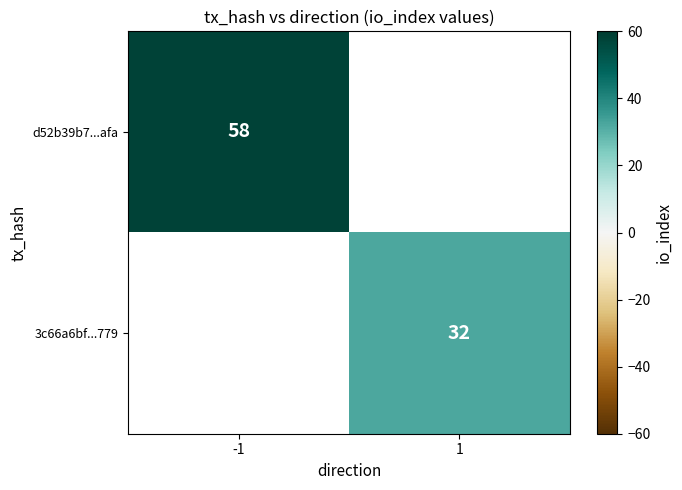

Is it true that d52b39b7...afa equals 58 at -1?

True